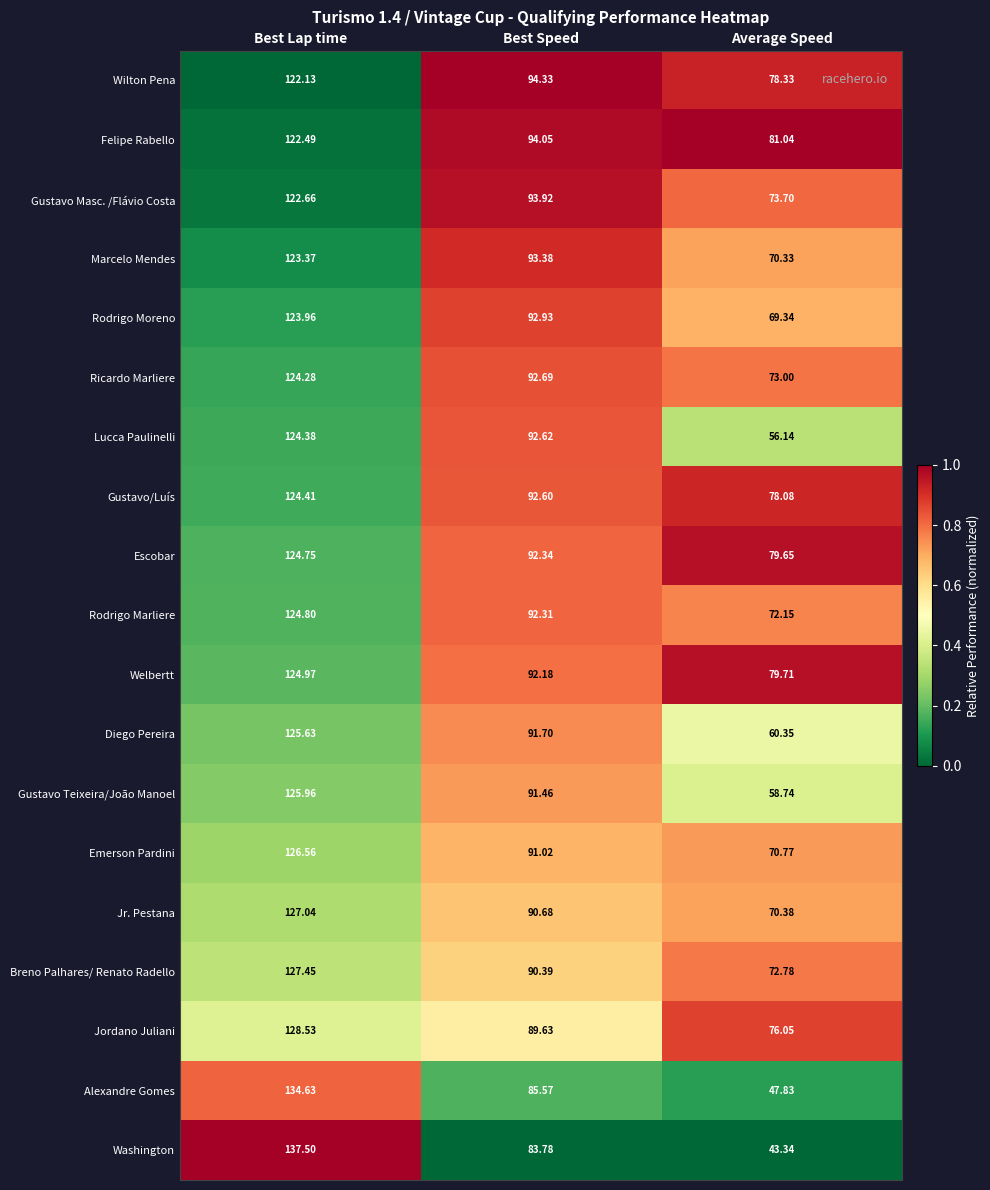

Which series has the largest total across all categories?

Felipe Rabello